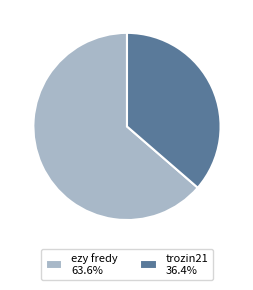

Is there a majority slice in this chart?

Yes